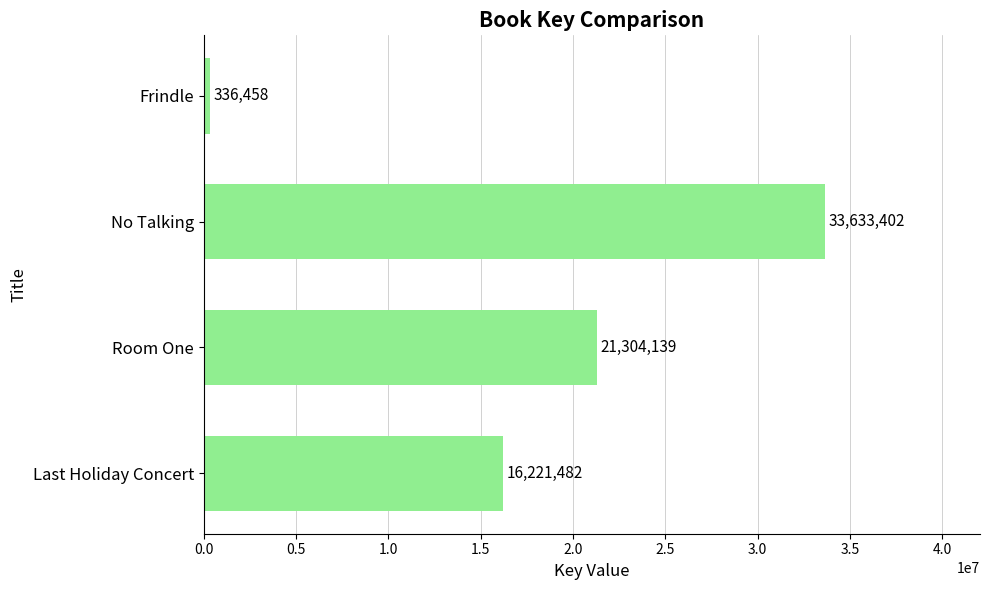

Reading top to bottom, transcribe all the data shown in this chart.

Frindle=336458	No Talking=33633402	Room One=21304139	Last Holiday Concert=16221482